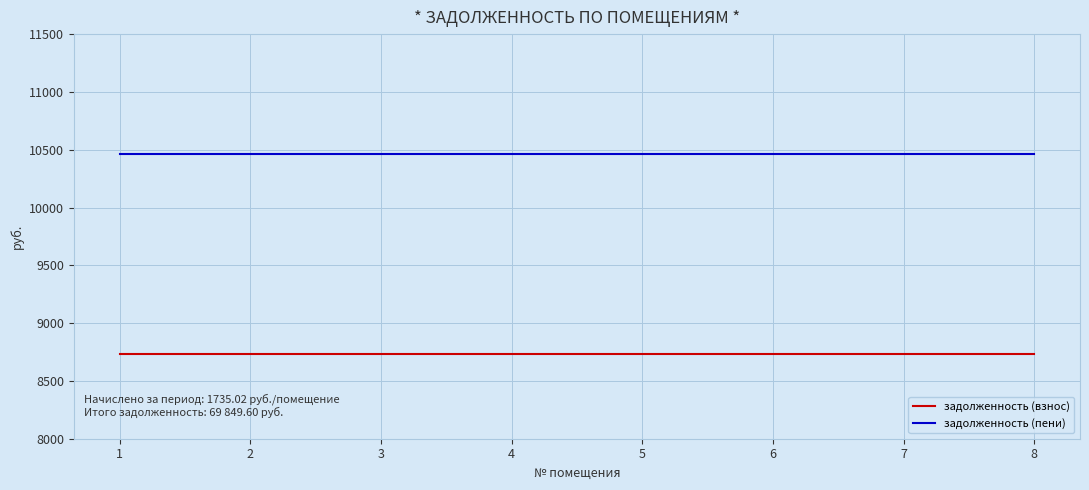

What is the spread (max minus min) of values at 6?

1735.0